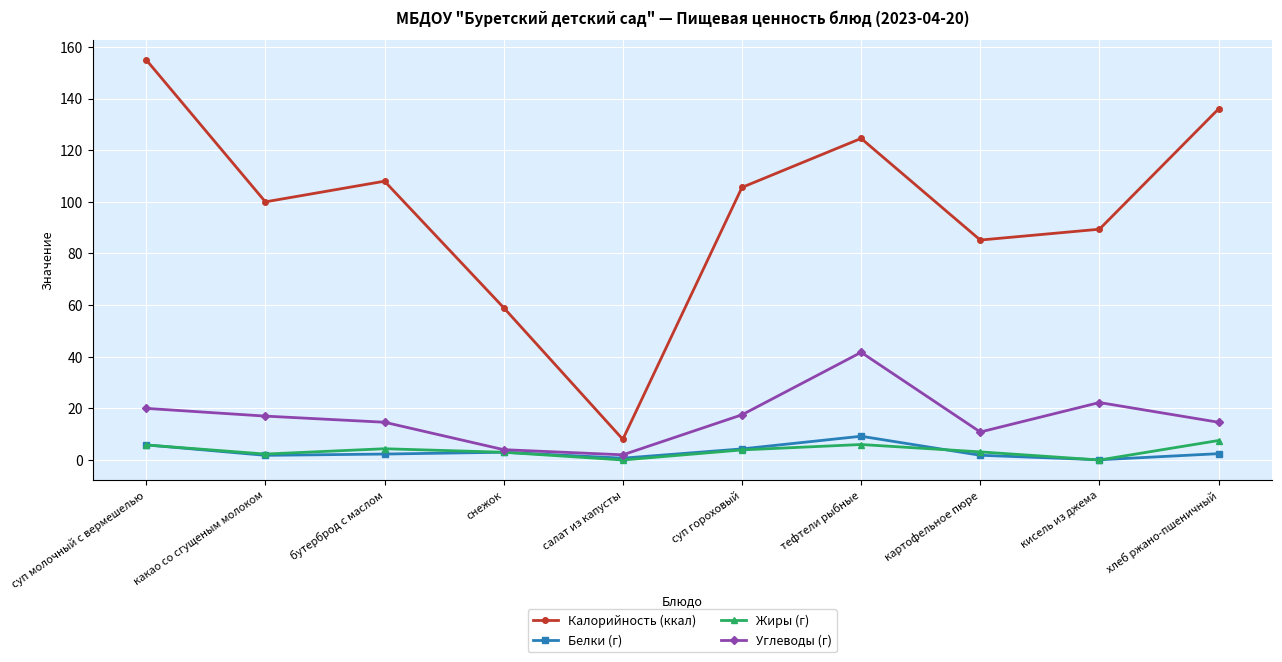

Is the value of Белки (г) at бутерброд с маслом greater than the value of Жиры (г) at кисель из джема?

Yes